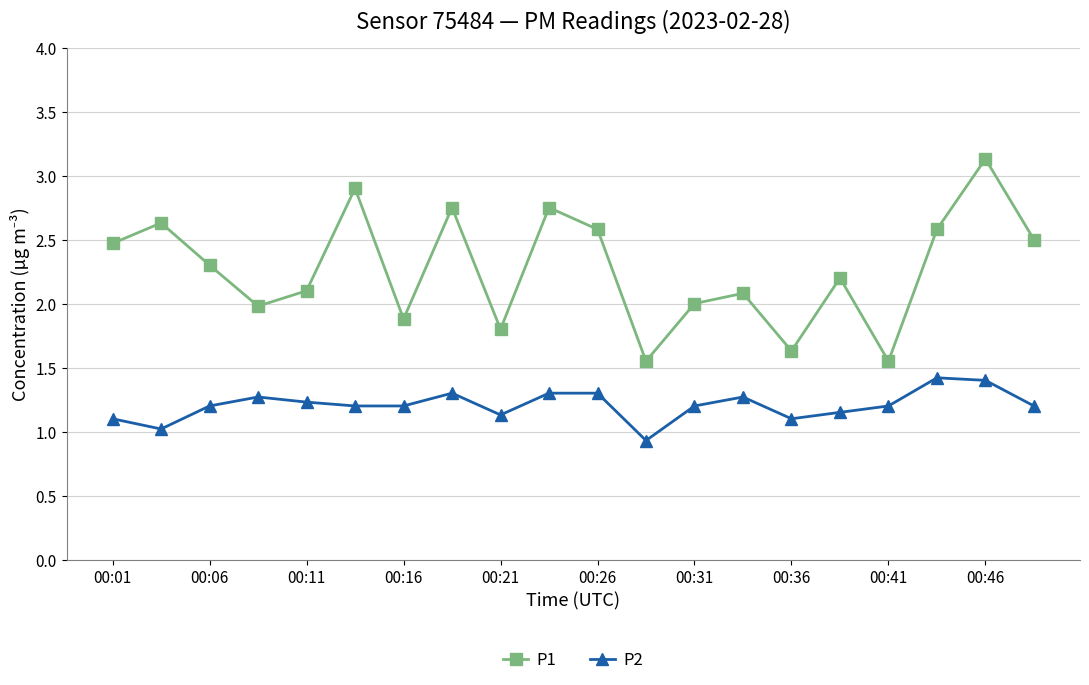

What is the difference between the maximum and minimum values in the P2 series?

0.5